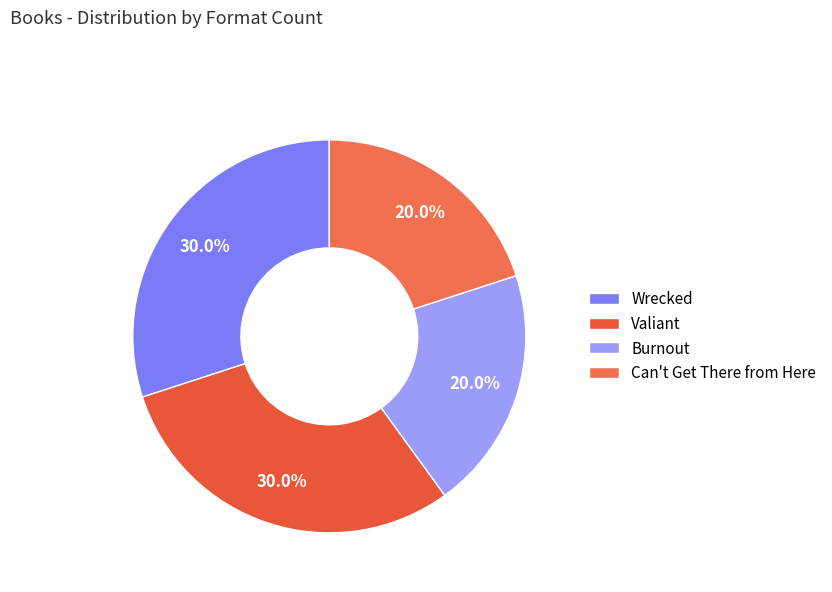

How many slices are in this pie chart?

4